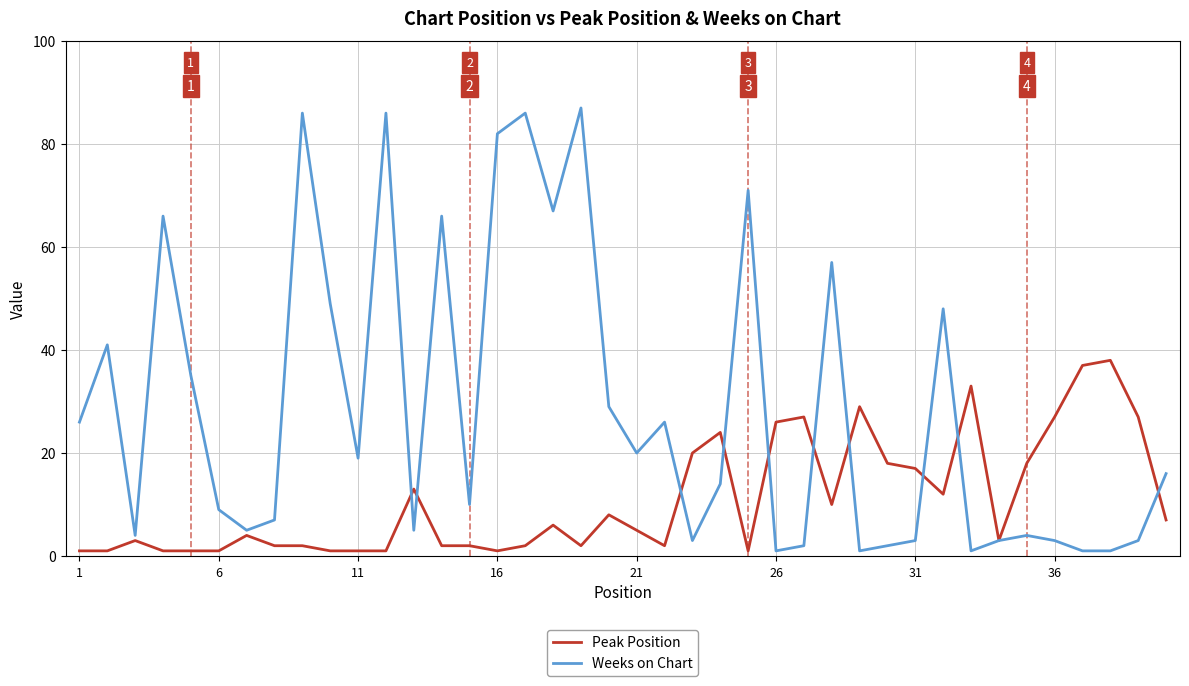

Rank the series by their maximum value, from highest to lowest.

Weeks on Chart, Peak Position